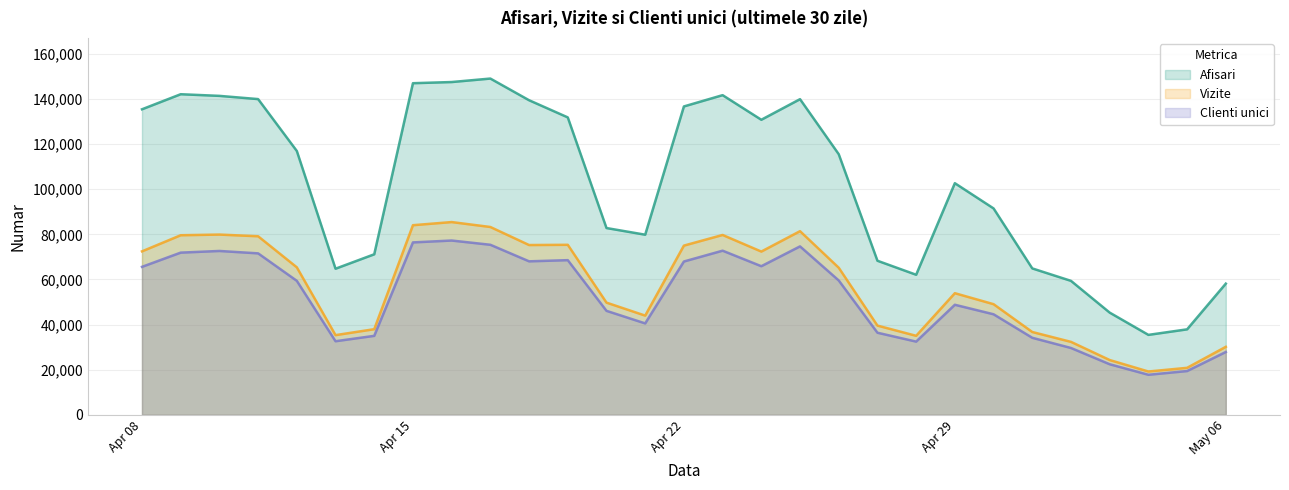

At which label does Vizite first exceed 65207?

Apr 08